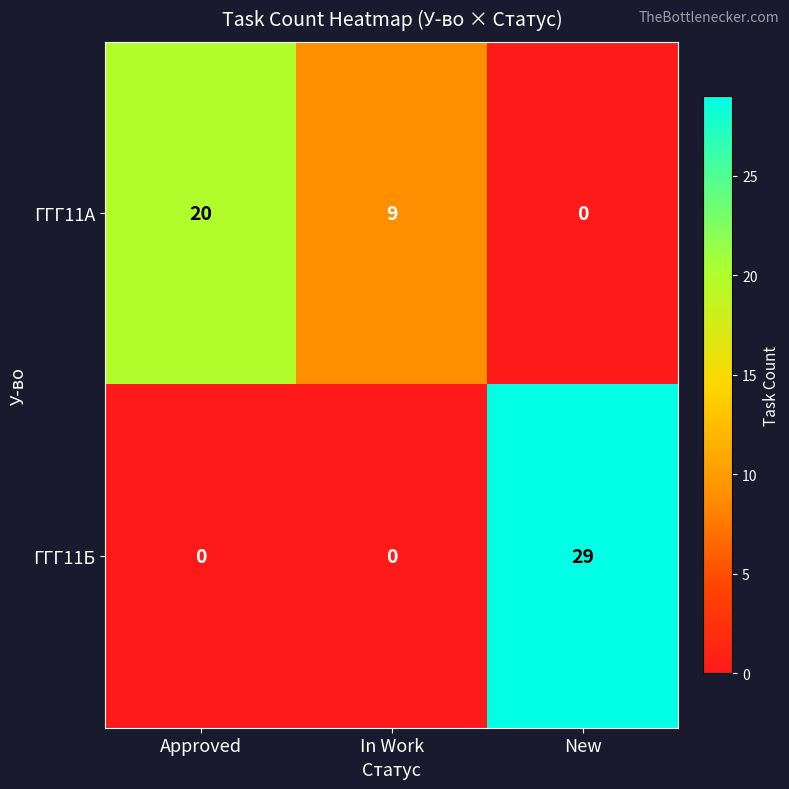

Count the number of data series in this chart.

2